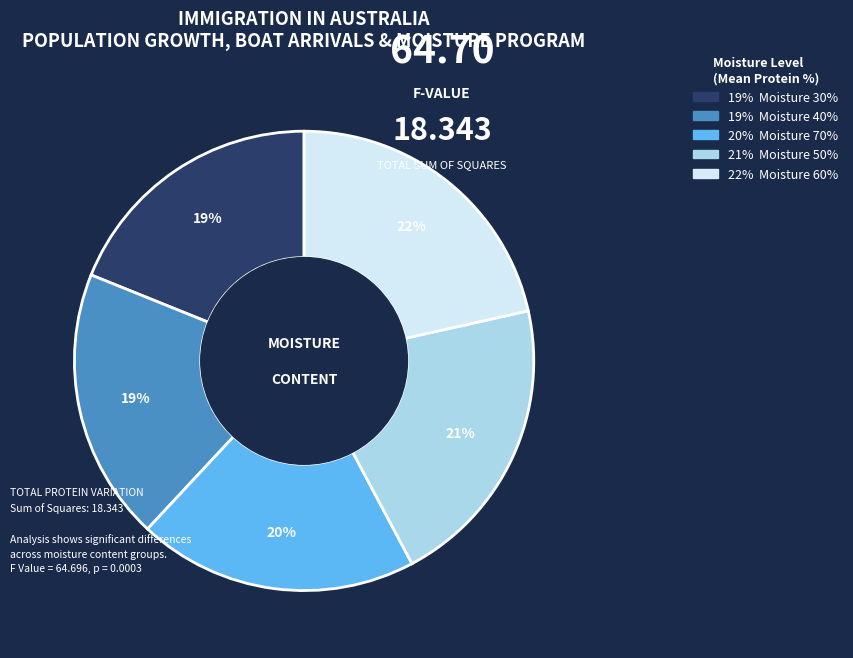

To the nearest percent, what is the difference between the largest and smallest slice percentages?

3%